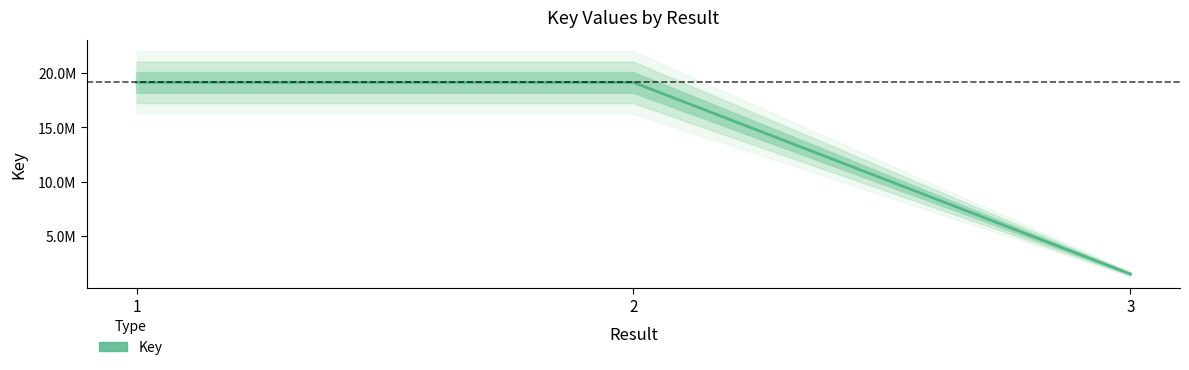

Count the number of values greater than 19146148.

1